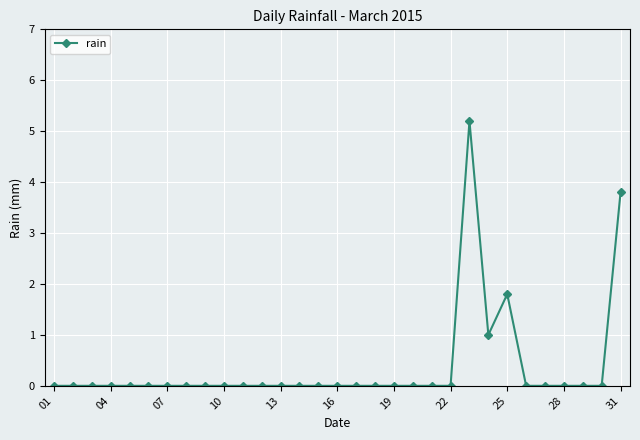

What is the greatest value displayed?

5.2